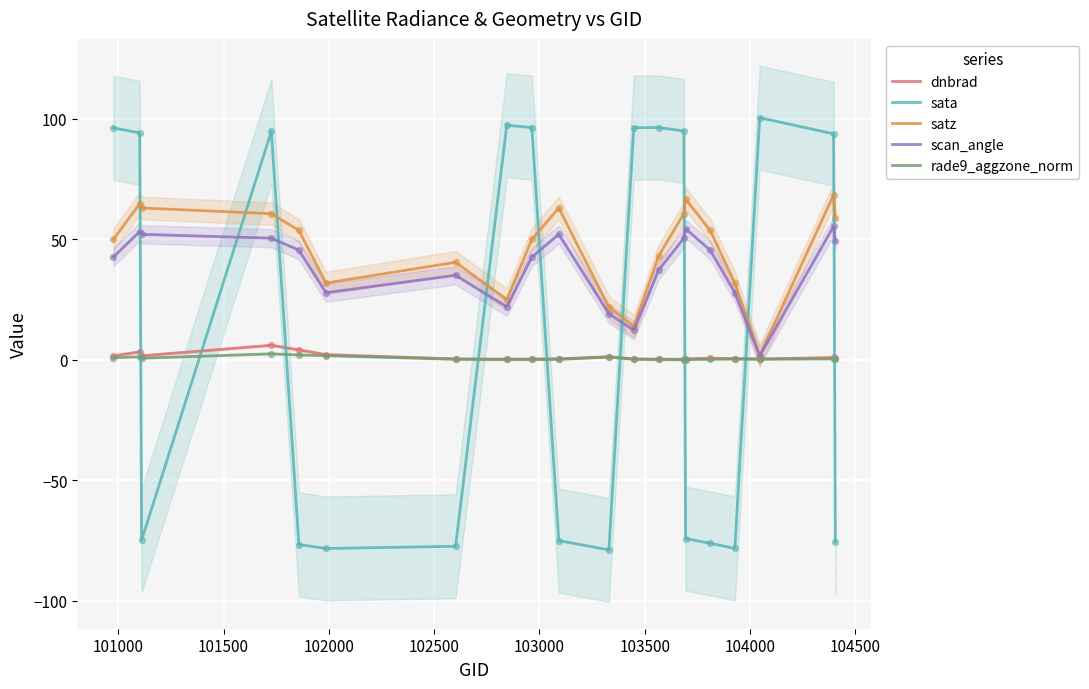

At how many categories does at least one series exceed -56?

20